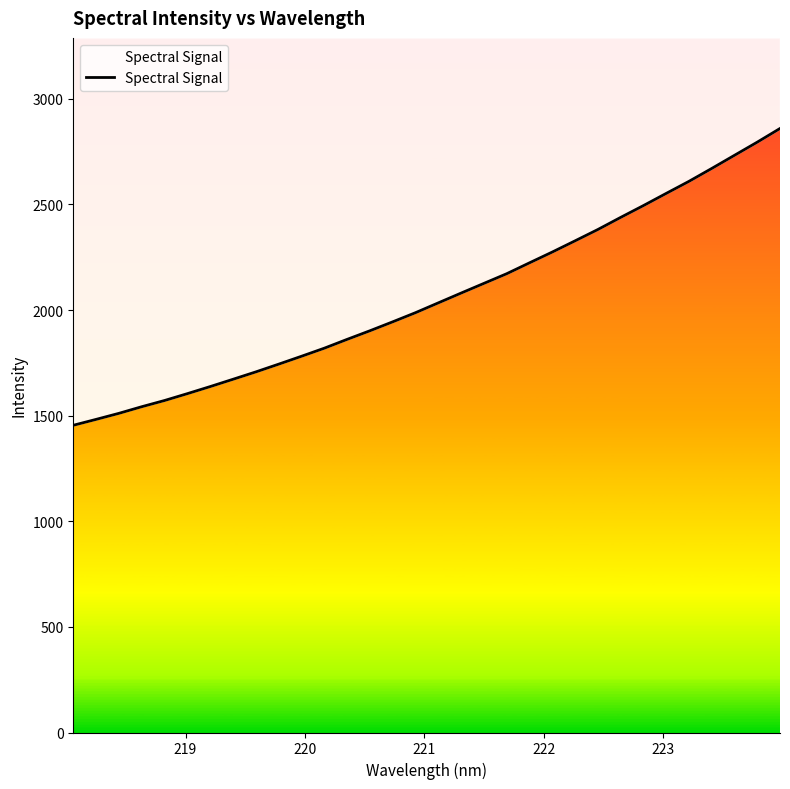

What is the minimum value shown in the chart?

1454.3